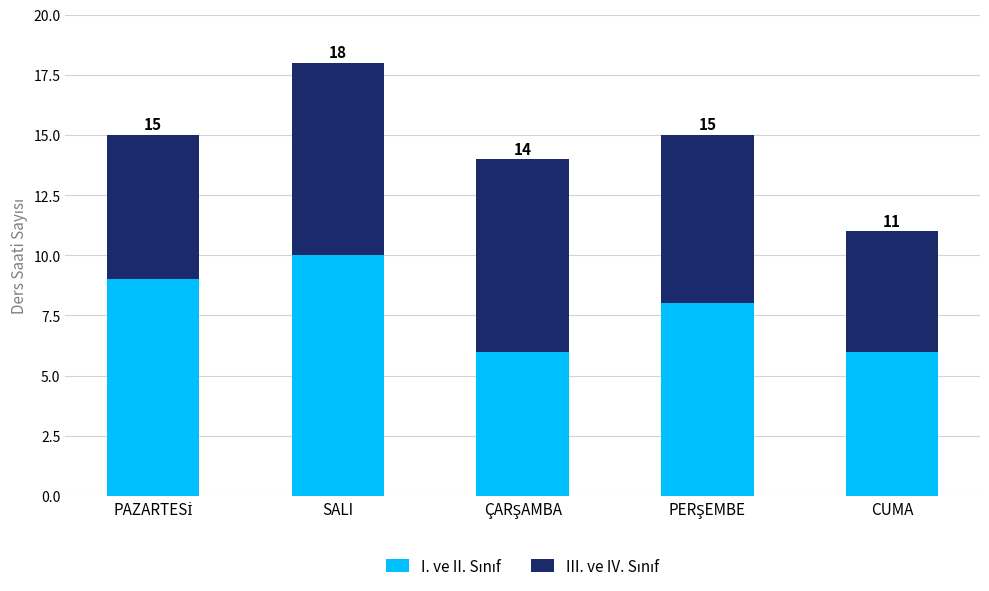

Between PERŞEMBE and CUMA, which series saw the biggest shift?

I. ve II. Sınıf